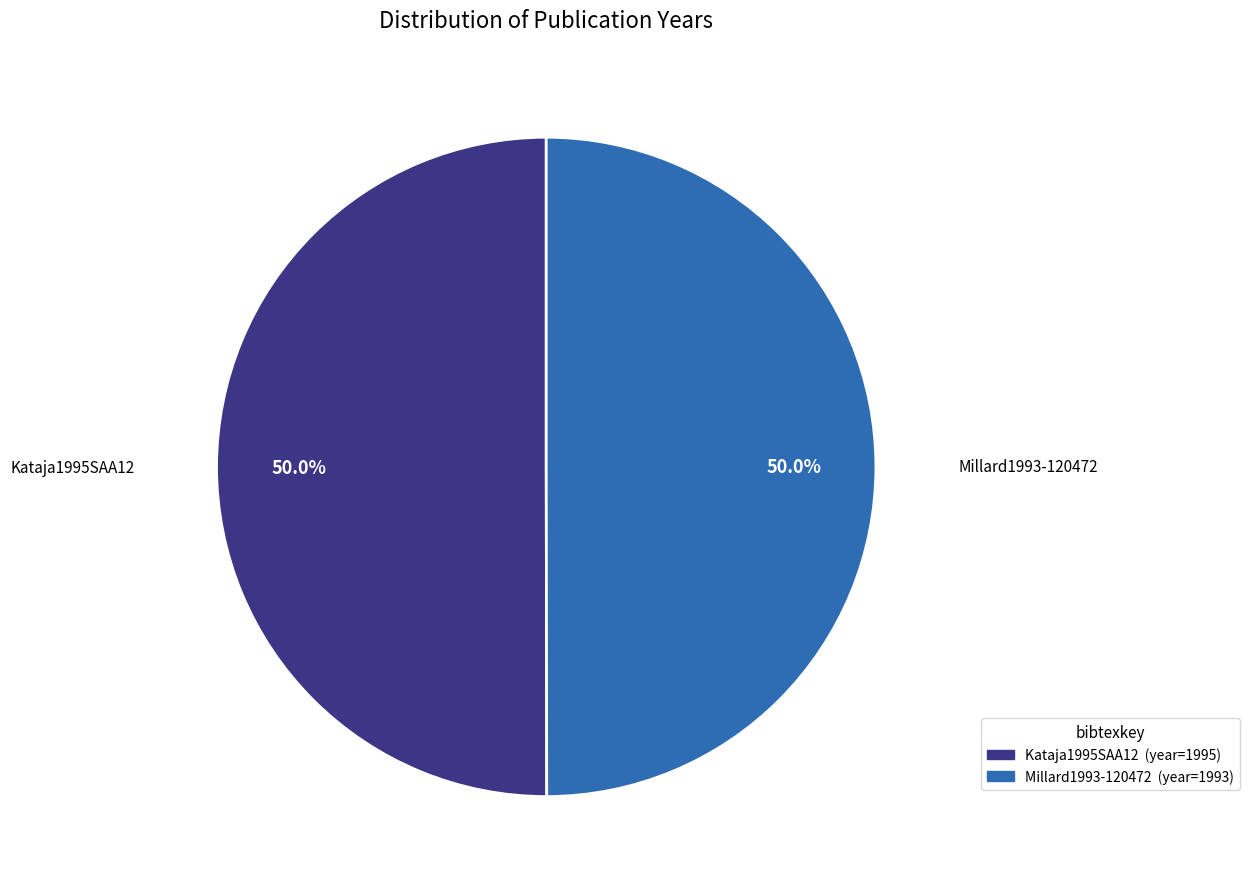

Is it true that Millard1993-120472 is 50% of the pie?

True